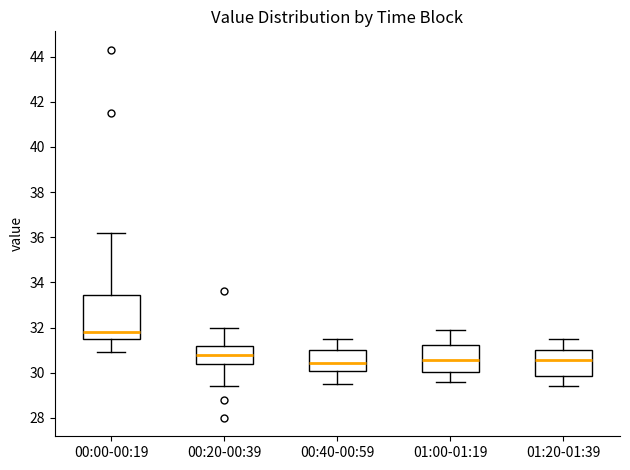

Reading left to right, read every box against the y-axis: the position of its median line, the range the box covers, and the ends of its whiskers. The values are not printed on the chart, so give them approximately, as read against the axis.

00:00-00:19: median 31.8, box 31.6 to 33.4, whiskers 31.0 to 36.2
00:20-00:39: median 30.8, box 30.4 to 31.2, whiskers 29.4 to 32.0
00:40-00:59: median 30.4, box 30.0 to 31.0, whiskers 29.6 to 31.6
01:00-01:19: median 30.6, box 30.0 to 31.2, whiskers 29.6 to 32.0
01:20-01:39: median 30.6, box 29.8 to 31.0, whiskers 29.4 to 31.6